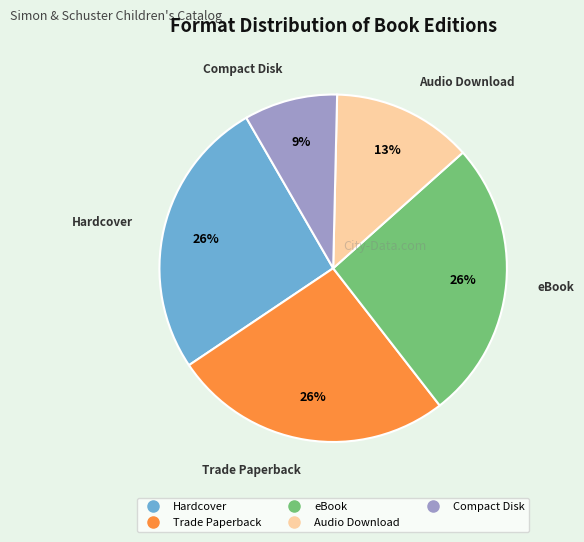

To the nearest percent, what portion does eBook represent?

26%